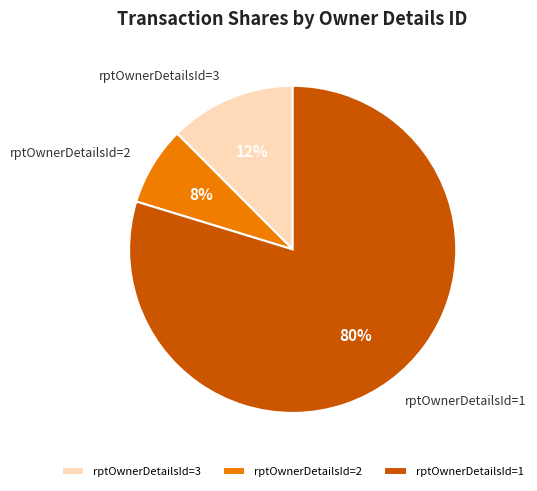

Which category has the smallest portion of the pie?

rptOwnerDetailsId=2